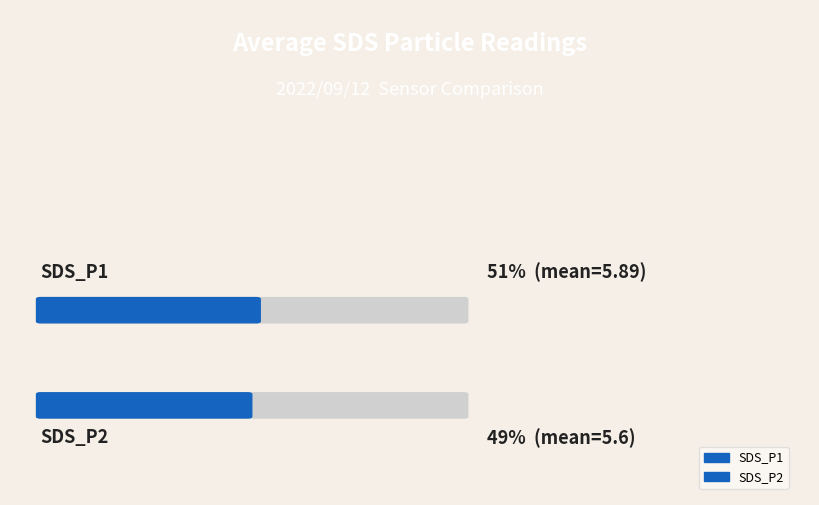

Is the value of SDS_P1 at 00:17 greater than the value of SDS_P2 at 00:41?

No